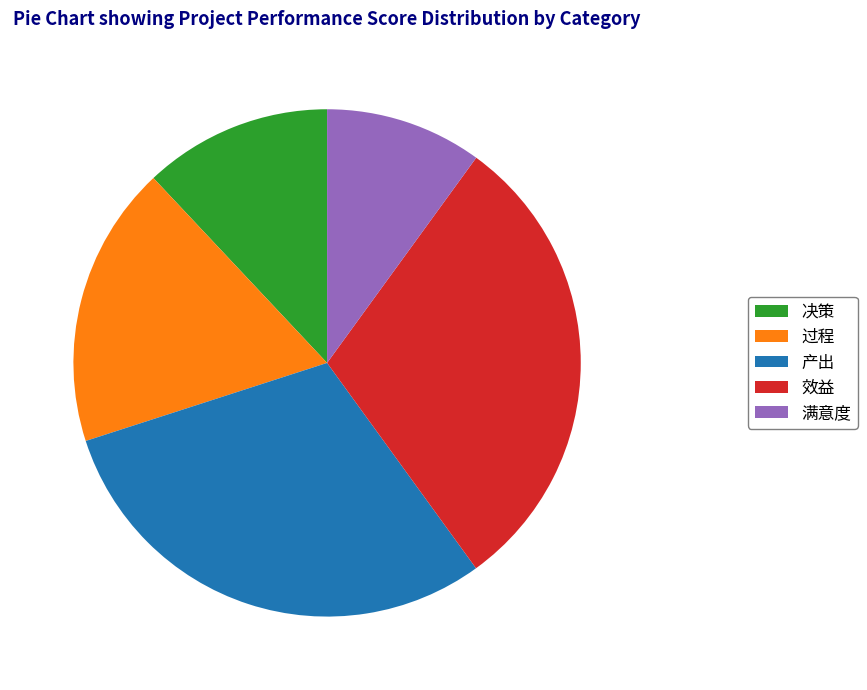

What is the ratio of the value at 效益 to the value at 产出?

1.0